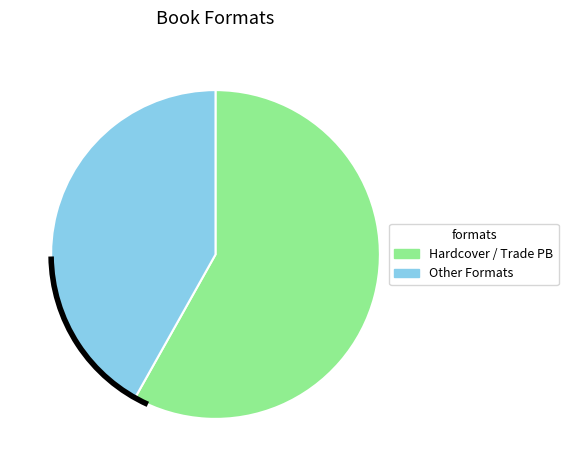

Does any single category account for the majority?

Yes